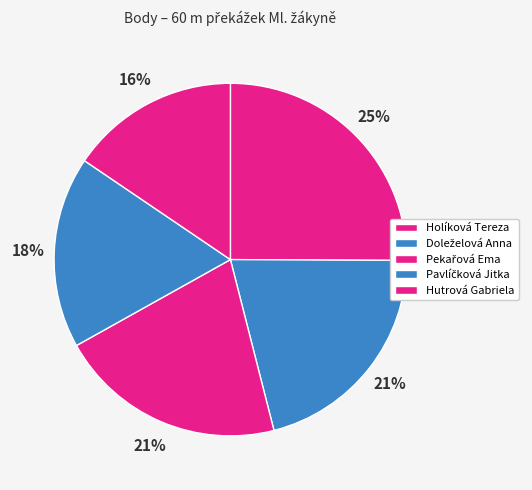

The Doleželová Anna slice represents 6% of the pie. True or false?

False